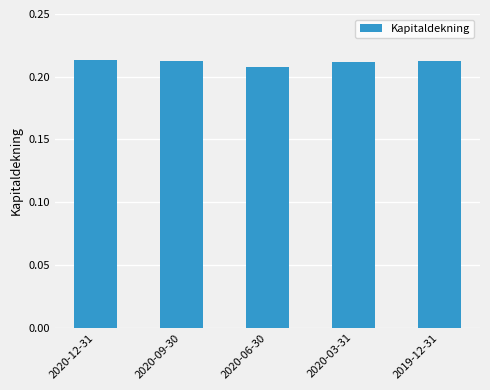

How many values are between 0 and 1?

5